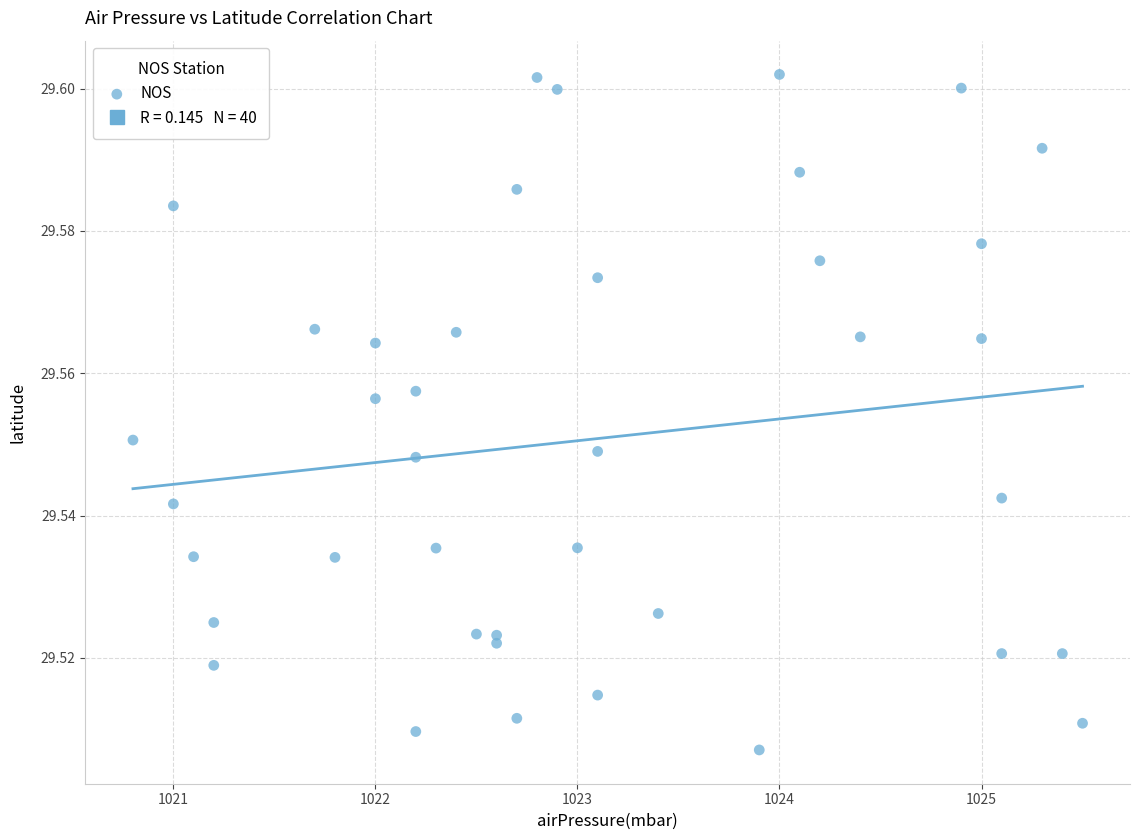

What is the range of X values (max minus min)?

4.7